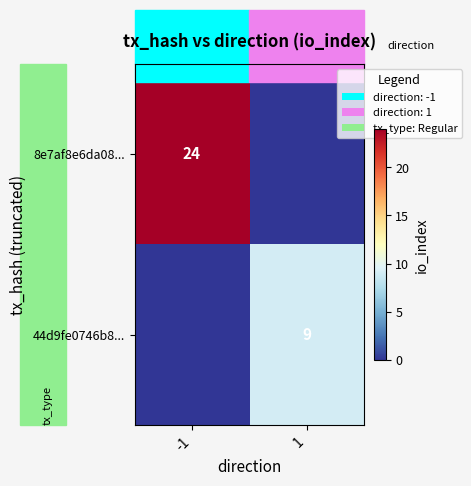

Is the value of 8e7af8e6da08... at -1 greater than the value of 44d9fe0746b8... at 1?

Yes